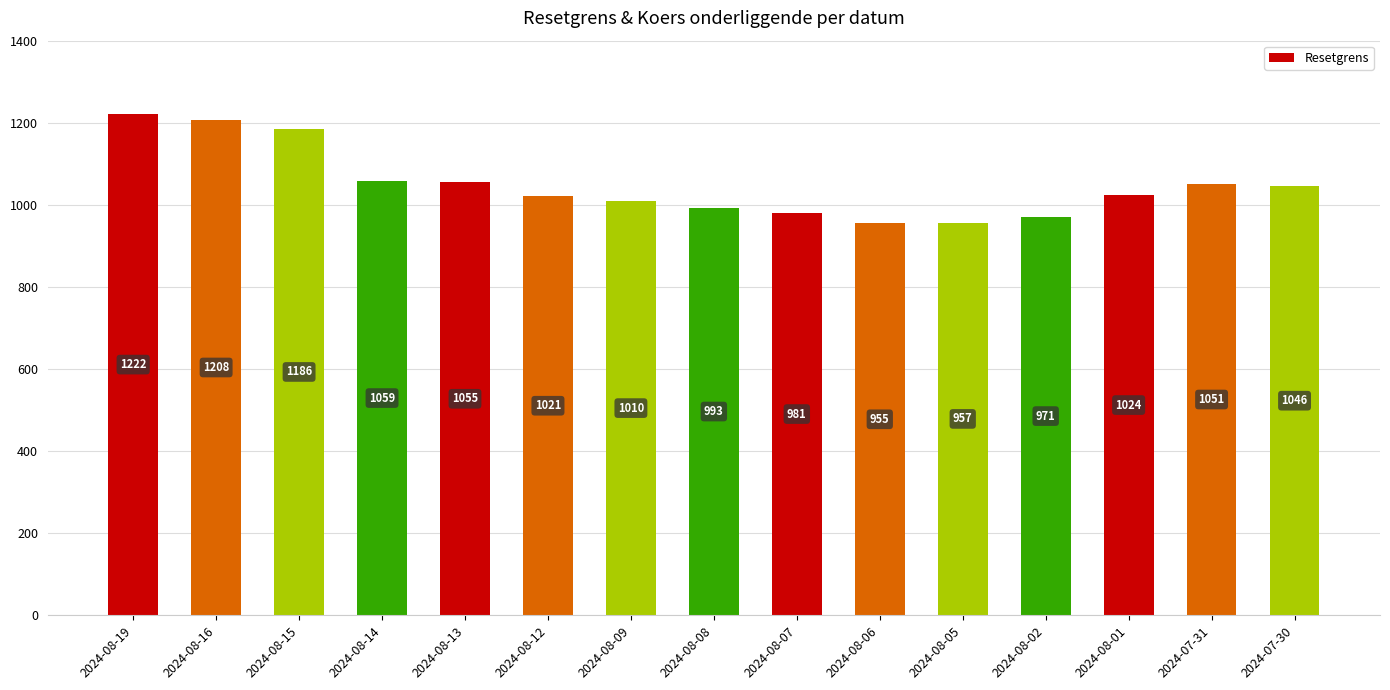

The chart shows a value of 1058.5 at 2024-08-14. True or false?

True